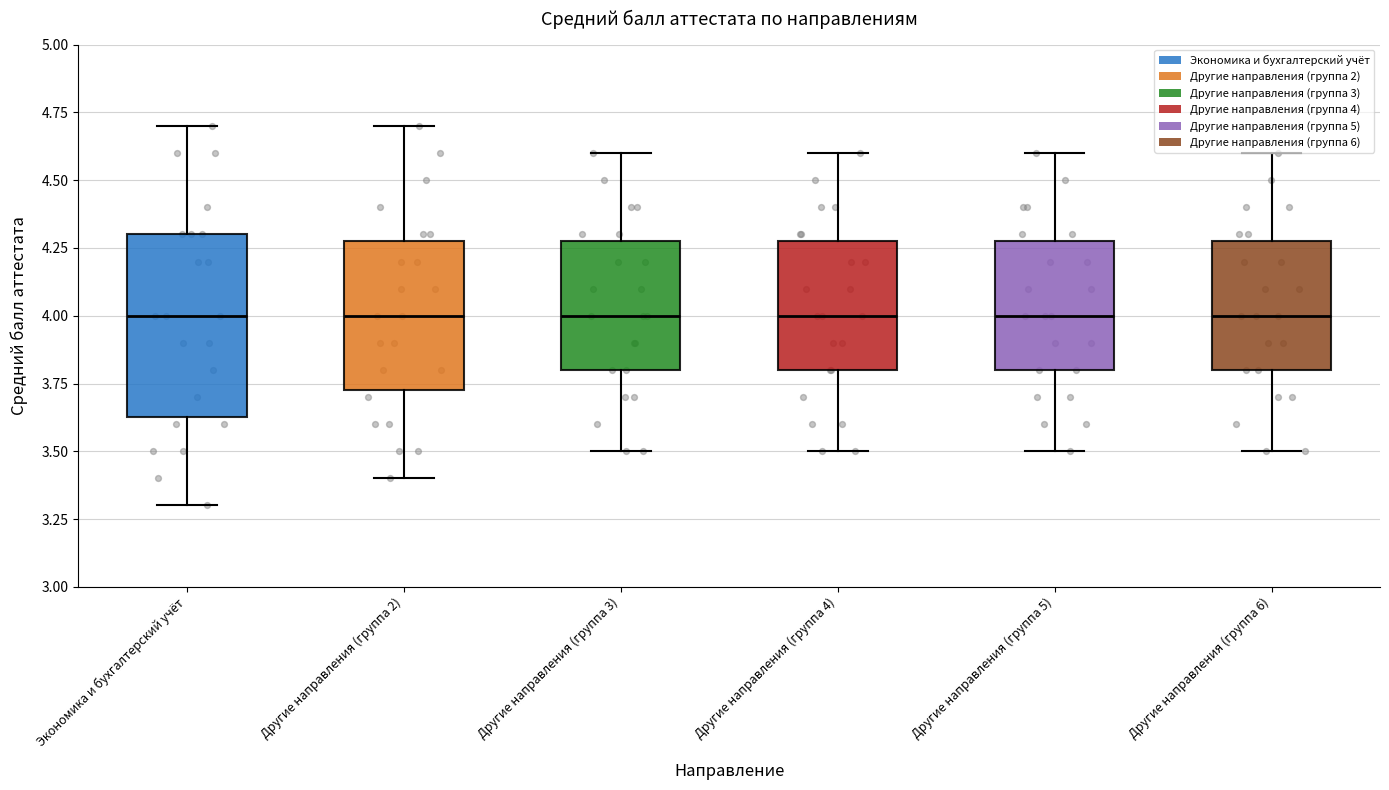

Reading left to right, transcribe this box plot: for each box, give where its median line is, the range the box spans, and where its two whiskers end, as read against the y-axis. The values are not printed on the chart, so give them approximately, as read against the axis.

Экономика и бухгалтерский учёт: median 4.00, box 3.65 to 4.30, whiskers 3.30 to 4.70
Другие направления (группа 2): median 4.00, box 3.75 to 4.30, whiskers 3.40 to 4.70
Другие направления (группа 3): median 4.00, box 3.80 to 4.30, whiskers 3.50 to 4.60
Другие направления (группа 4): median 4.00, box 3.80 to 4.30, whiskers 3.50 to 4.60
Другие направления (группа 5): median 4.00, box 3.80 to 4.30, whiskers 3.50 to 4.60
Другие направления (группа 6): median 4.00, box 3.80 to 4.30, whiskers 3.50 to 4.60